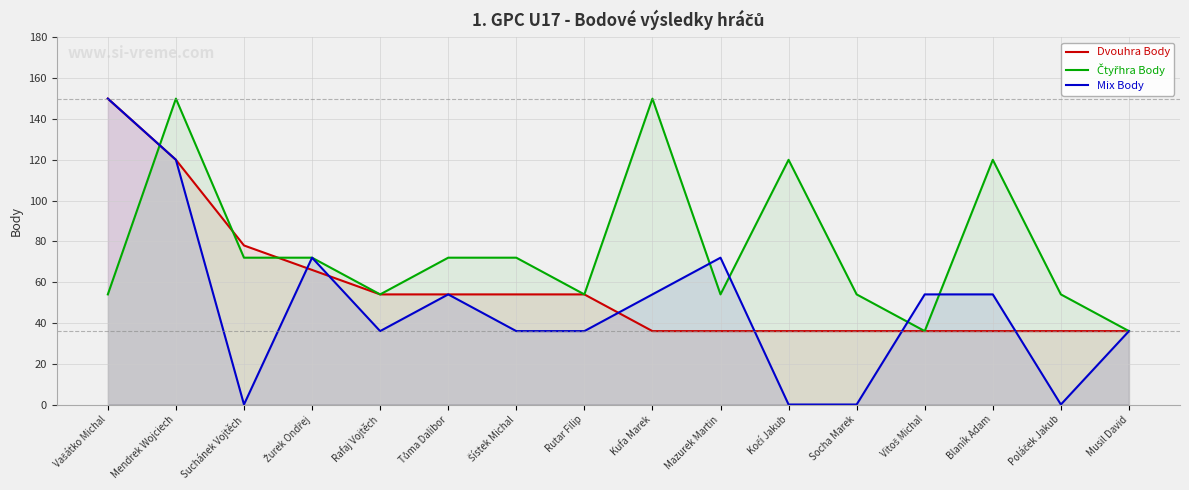

What is the difference between the maximum and second lowest values in the Čtyřhra Body series?

114